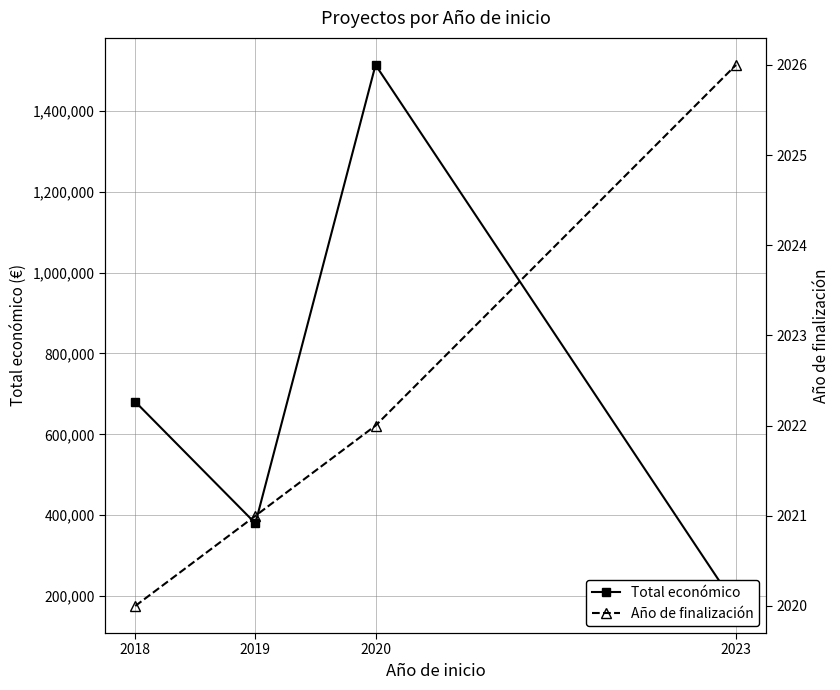

Reading left to right, list all the values displayed in this chart.

Total económico: 680580	379920	1513726	175516
Año de finalización: 2020	2021	2022	2026